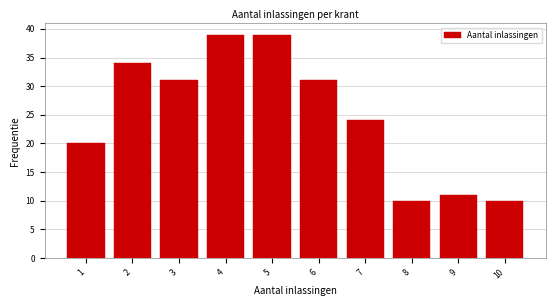

Reading left to right, what are all the values shown in this chart?

20	34	31	39	39	31	24	10	11	10